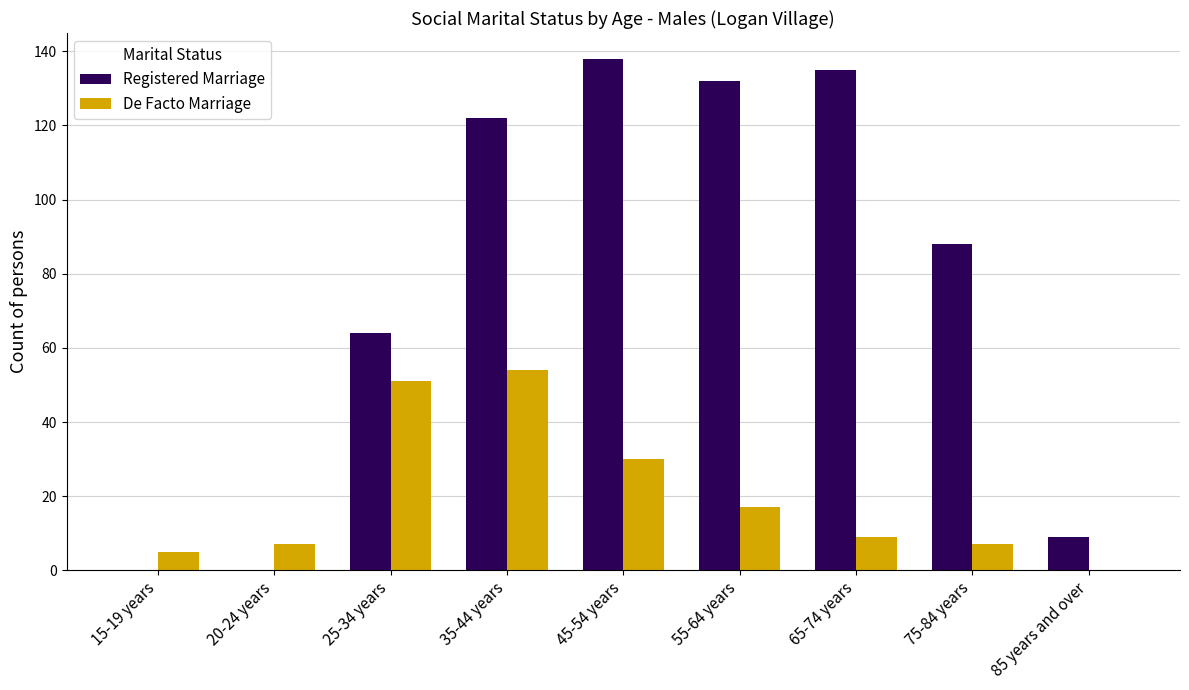

Which series has the widest spread of values?

Registered Marriage